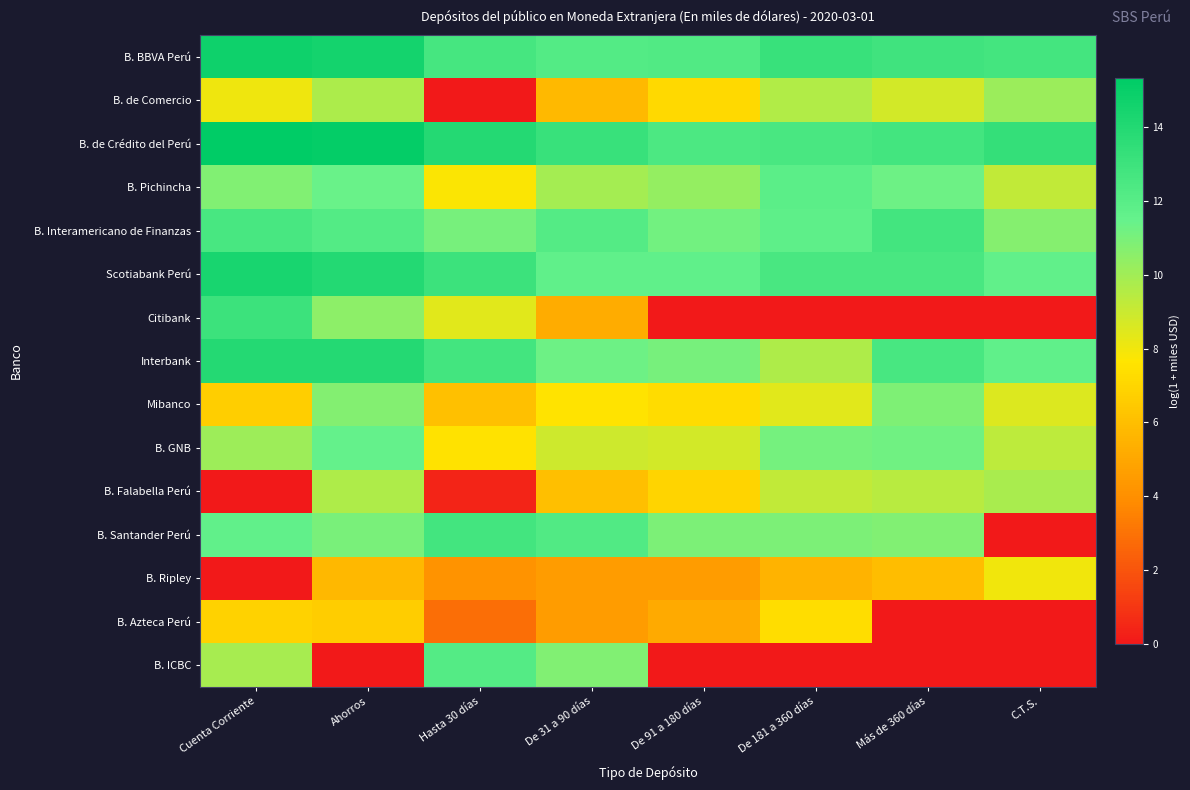

Which has a higher value, De 181 a 360 días or Cuenta Corriente?

Cuenta Corriente